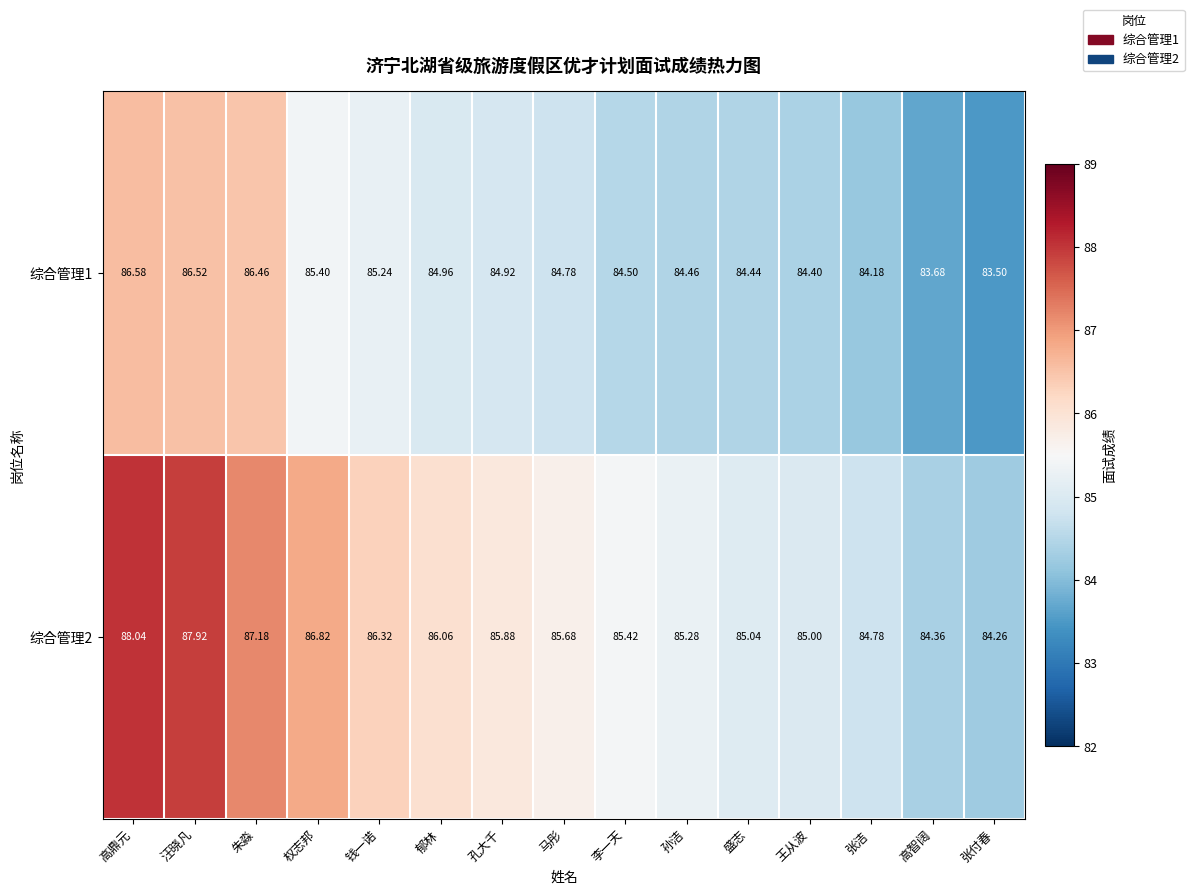

What is the greatest value displayed?

88.0